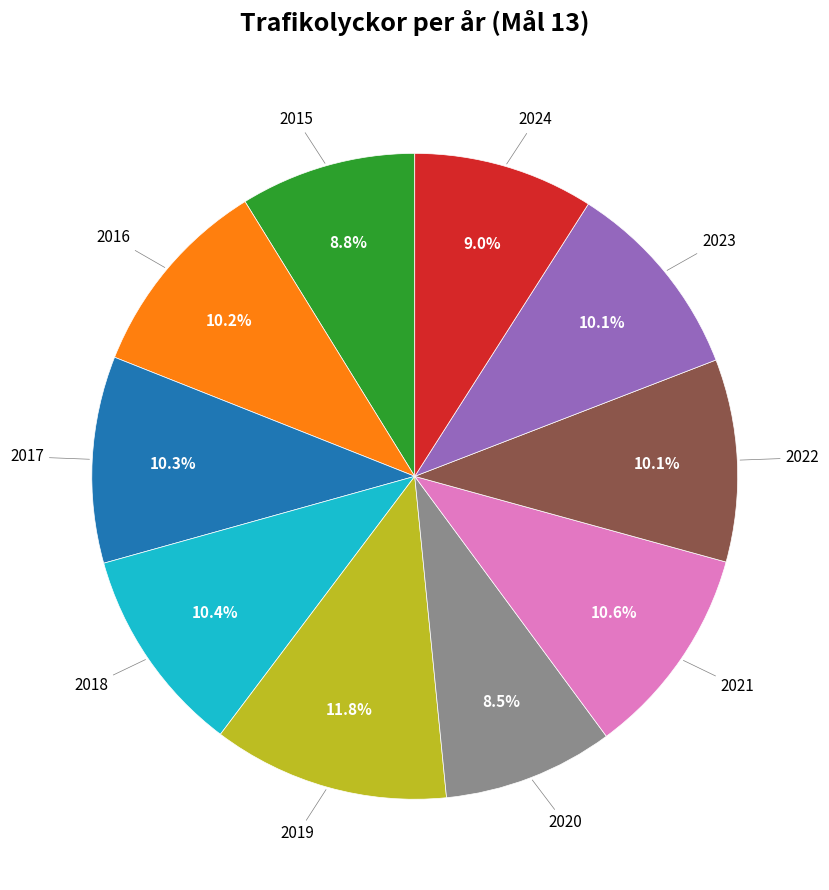

How many slices are in this pie chart?

10